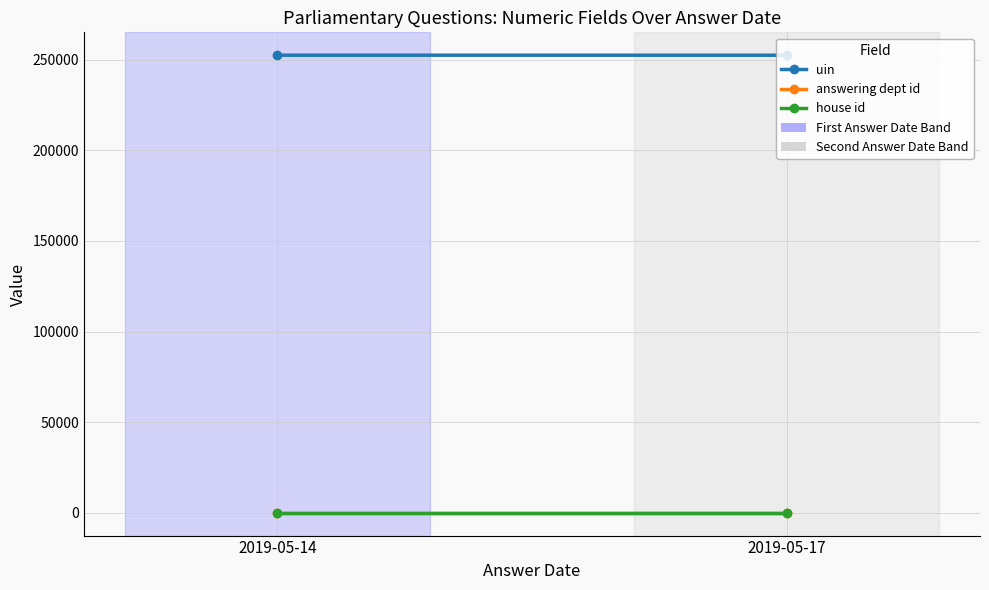

Which label corresponds to the largest value in the chart?

2019-05-14